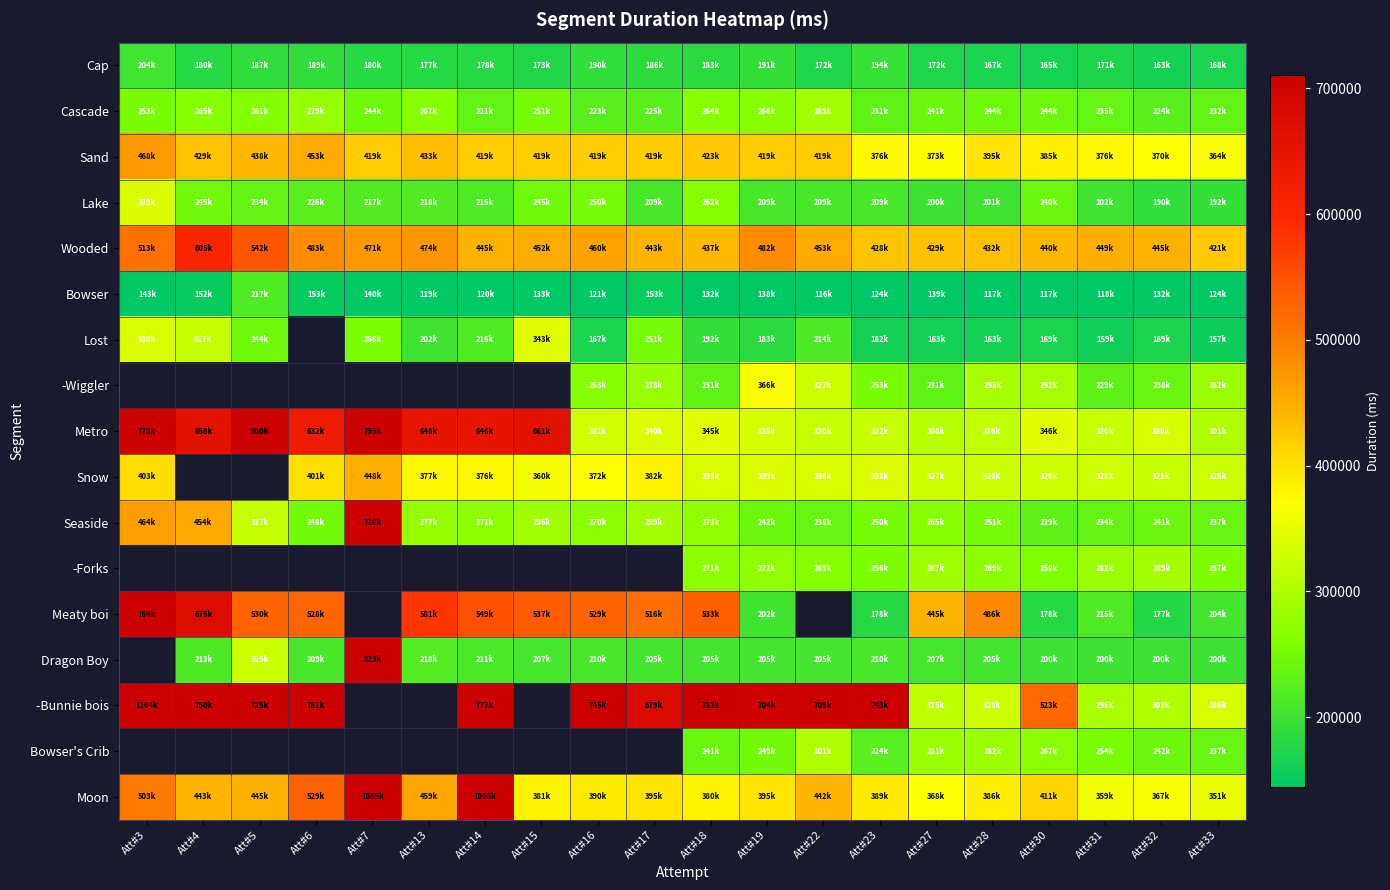

What is the greatest value displayed?

1164688.0